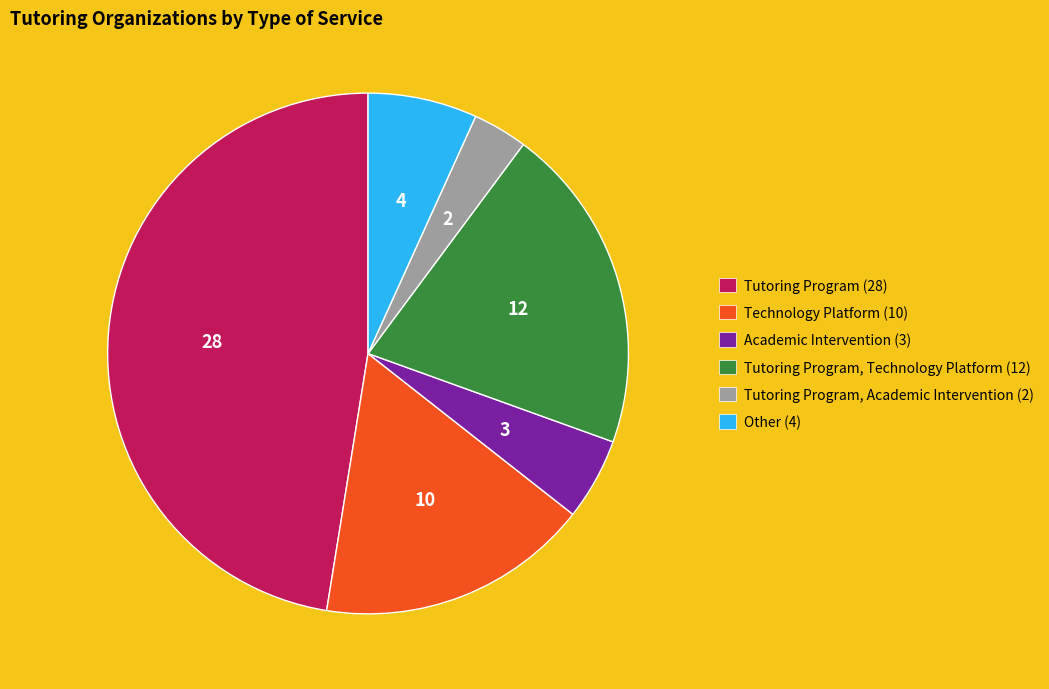

What is the smallest slice in the pie chart?

Tutoring Program, Academic Intervention (2)